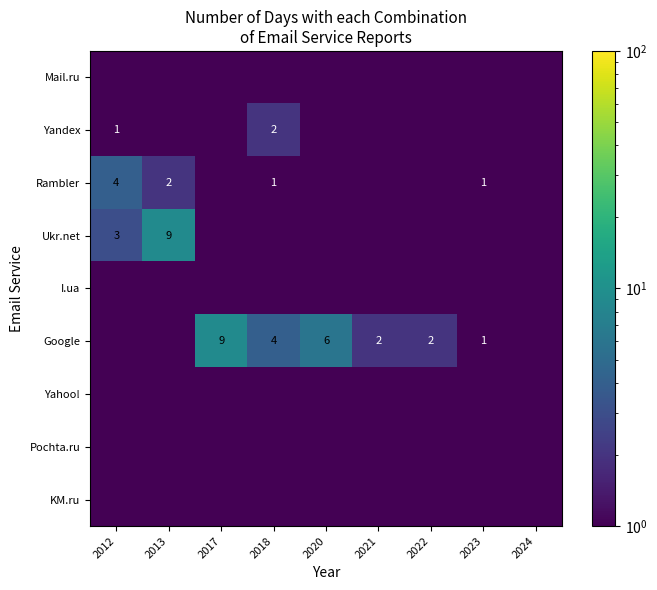

The value of Ukr.net at 2013 is 13.6. True or false?

False